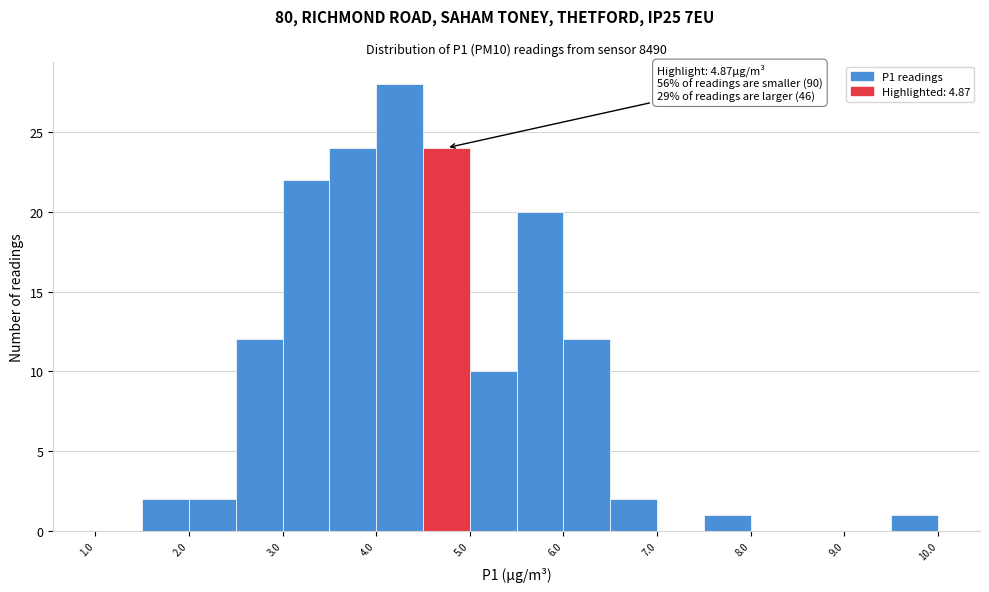

Over which range of the x-axis is the bar tallest?

4.0 to 4.5